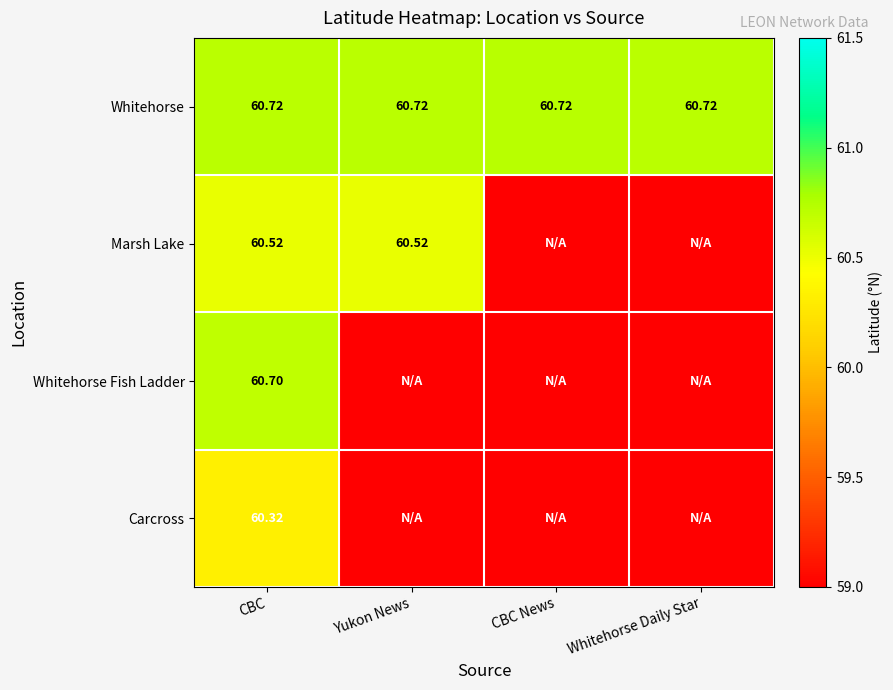

How many categories are shown in the chart?

4